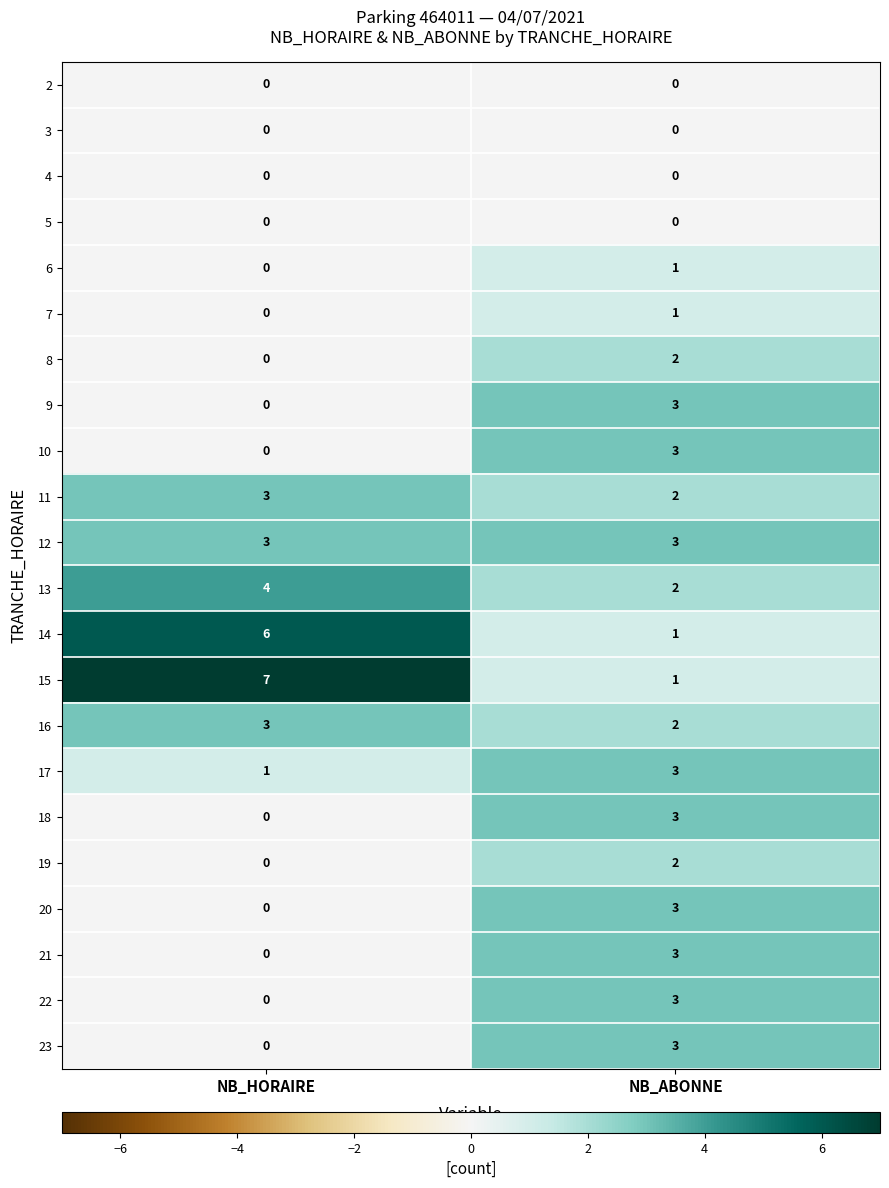

Is it true that 18 equals 0 at NB_HORAIRE?

True